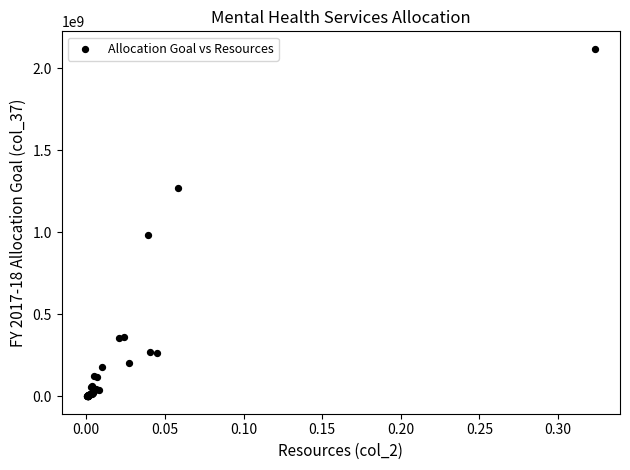

What Y value in the scatter plot is closest to 1060320720?

983151891.8